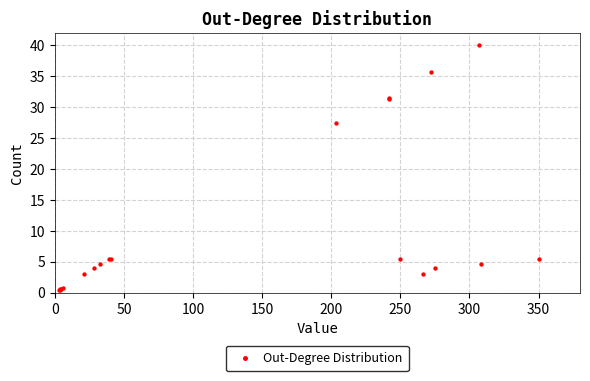

What Y value in the scatter plot is closest to 20?

27.4